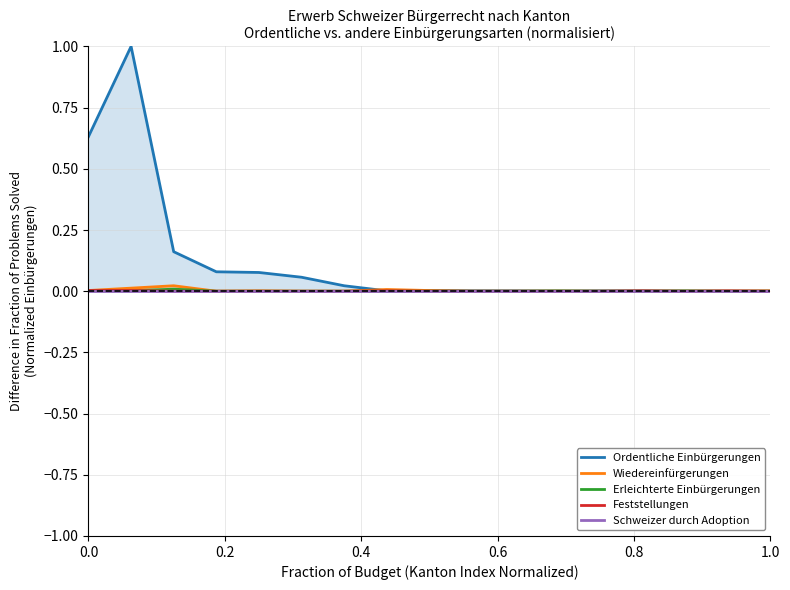

Which series has the widest spread of values?

Ordentliche Einbürgerungen